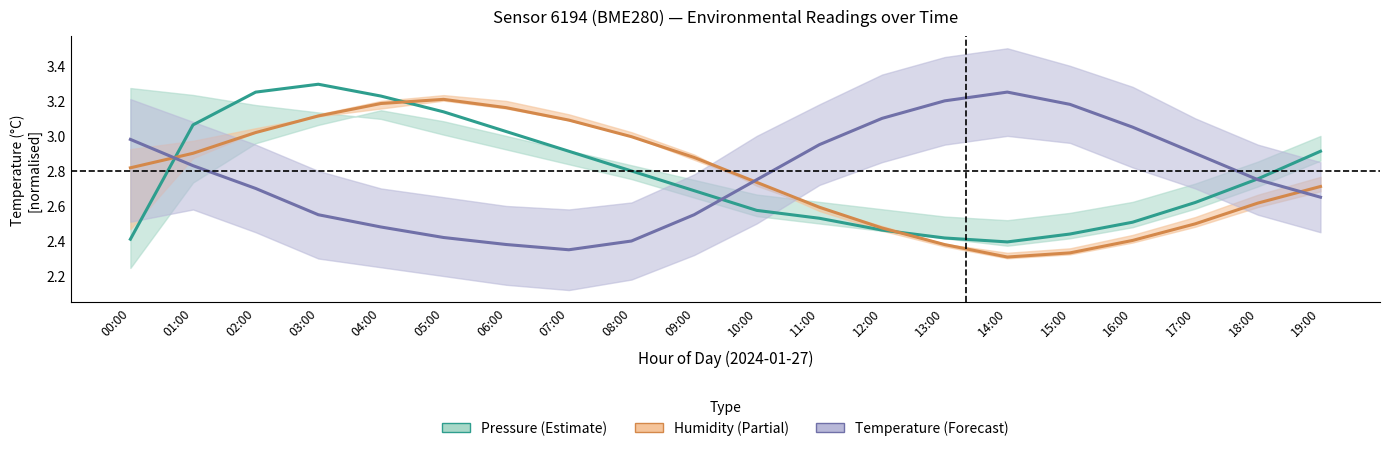

What is the minimum value shown in the chart?

2.3